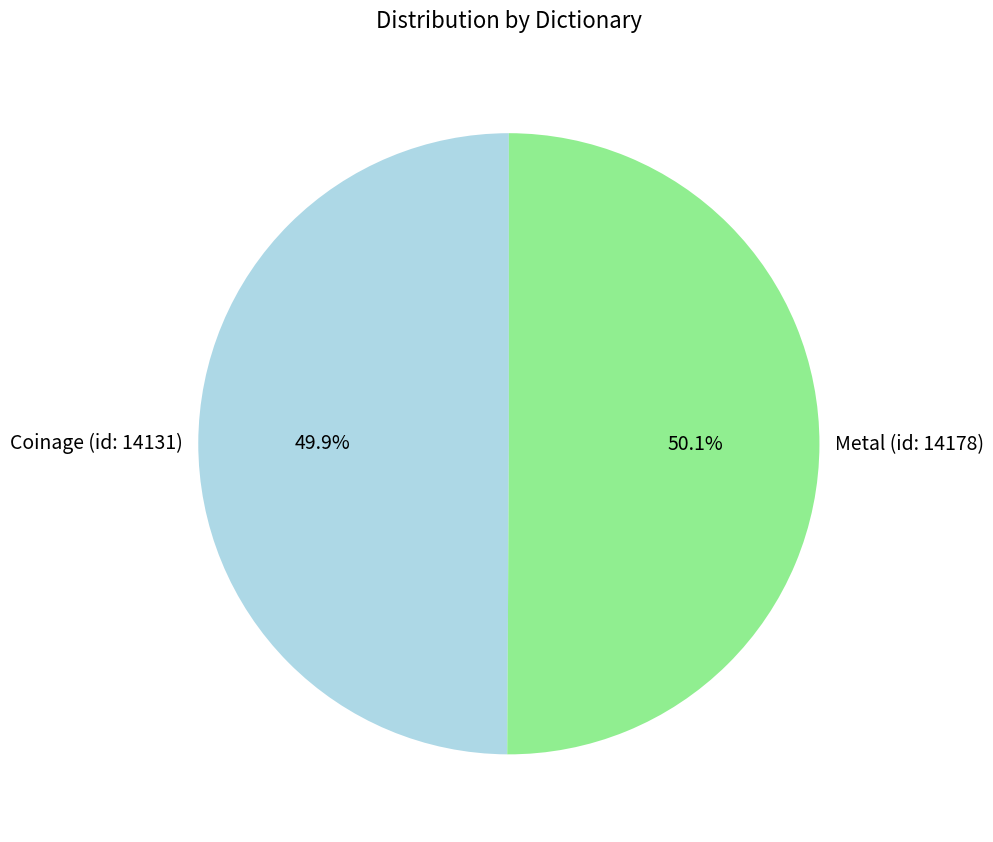

How many segments does this pie chart have?

2